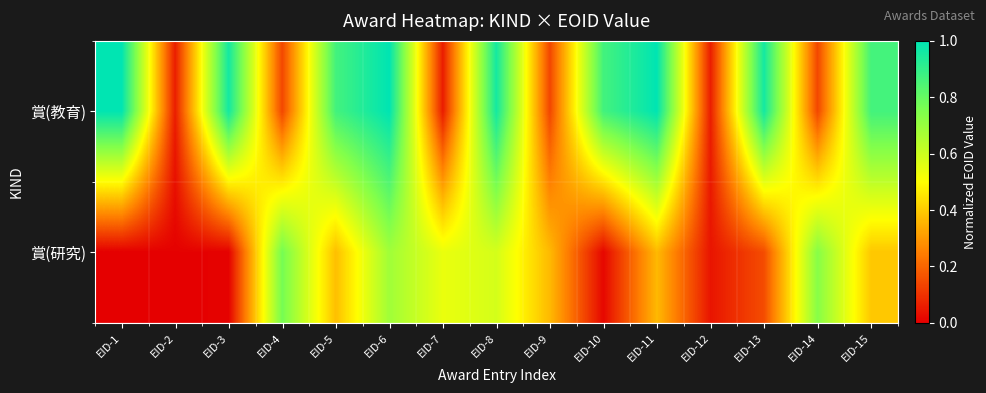

At EID-4, list the series in order from largest to smallest.

賞(研究), 賞(教育)